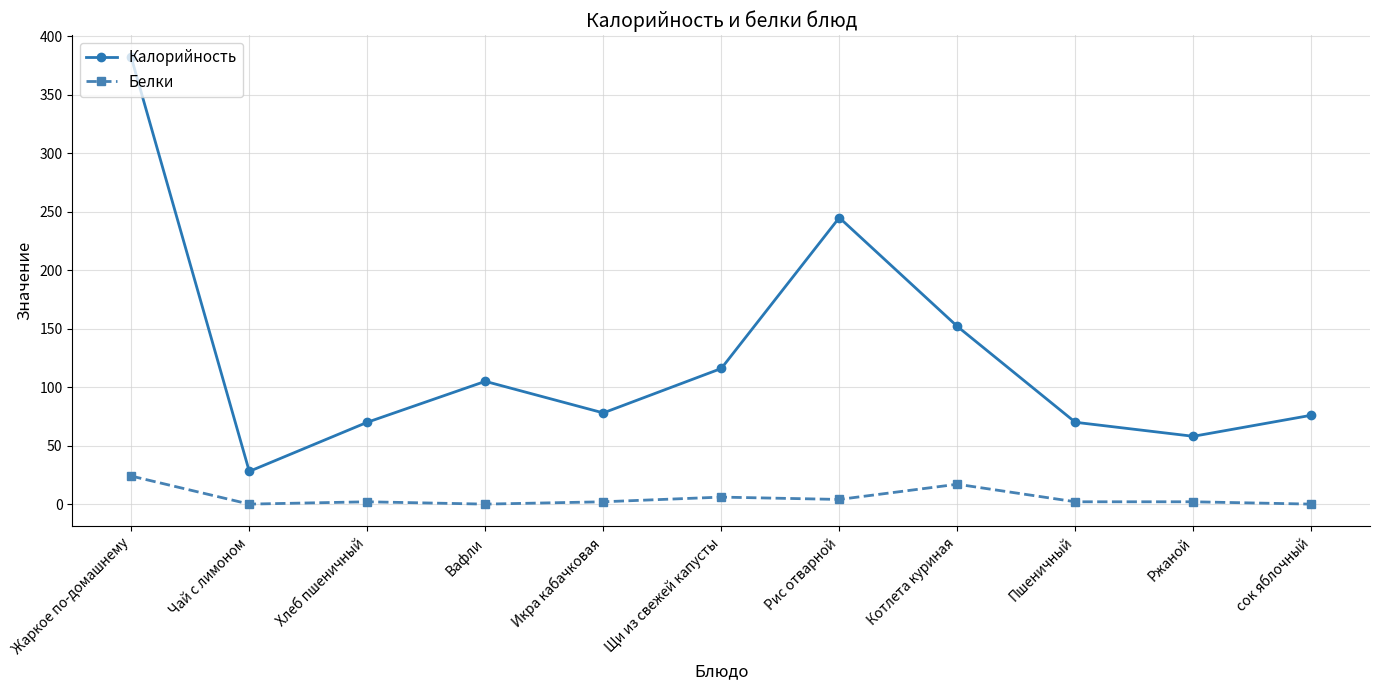

Rank the series at Чай с лимоном from lowest to highest value.

Белки, Калорийность